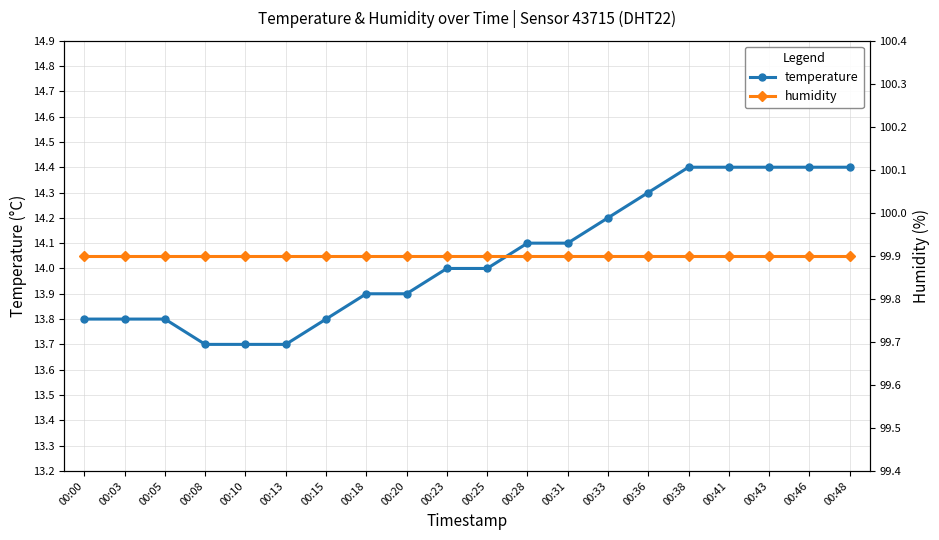

How many values in the temperature series are below 14?

9